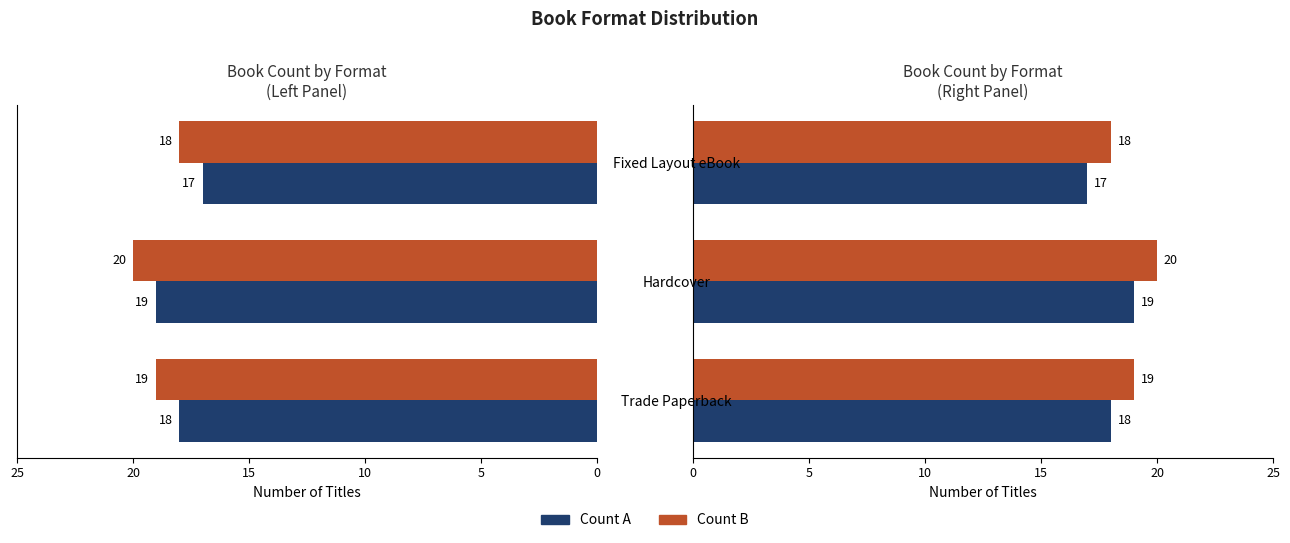

The Count (Format B) series shows 11 at Fixed Layout eBook. True or false?

False